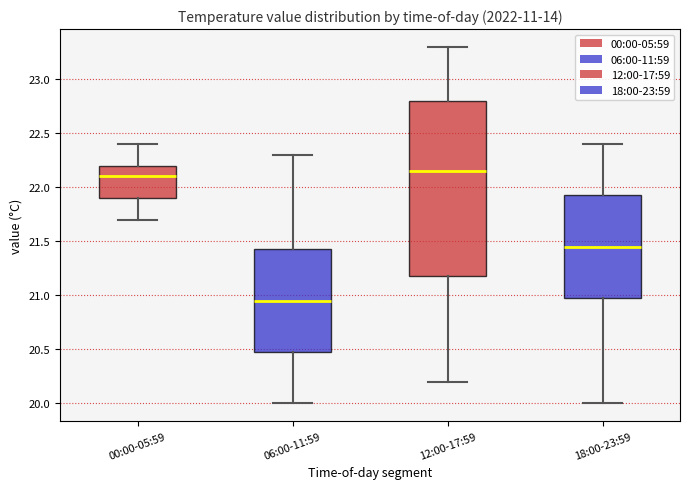

Reading left to right, transcribe this box plot: for each box, give where its median line is, the range the box spans, and where its two whiskers end, as read against the y-axis. The values are not printed on the chart, so give them approximately, as read against the axis.

00:00-05:59: median 22.10, box 21.90 to 22.20, whiskers 21.70 to 22.40
06:00-11:59: median 20.95, box 20.50 to 21.45, whiskers 20.00 to 22.30
12:00-17:59: median 22.15, box 21.20 to 22.80, whiskers 20.20 to 23.30
18:00-23:59: median 21.45, box 21.00 to 21.95, whiskers 20.00 to 22.40